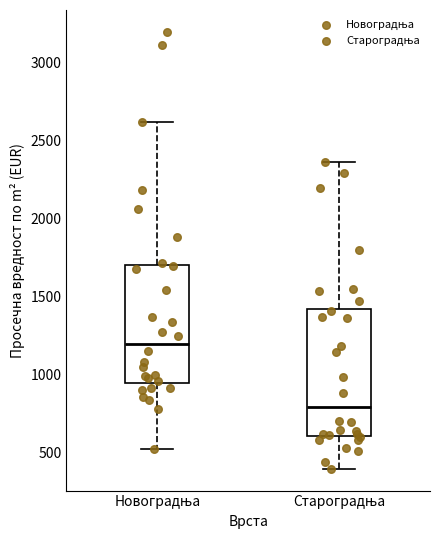

Reading left to right, read every box against the y-axis: the position of its median line, the range the box covers, and the ends of its whiskers. The values are not printed on the chart, so give them approximately, as read against the axis.

Новоградња: median 1200, box 950 to 1700, whiskers 550 to 2600
Староградња: median 800, box 600 to 1450, whiskers 400 to 2350